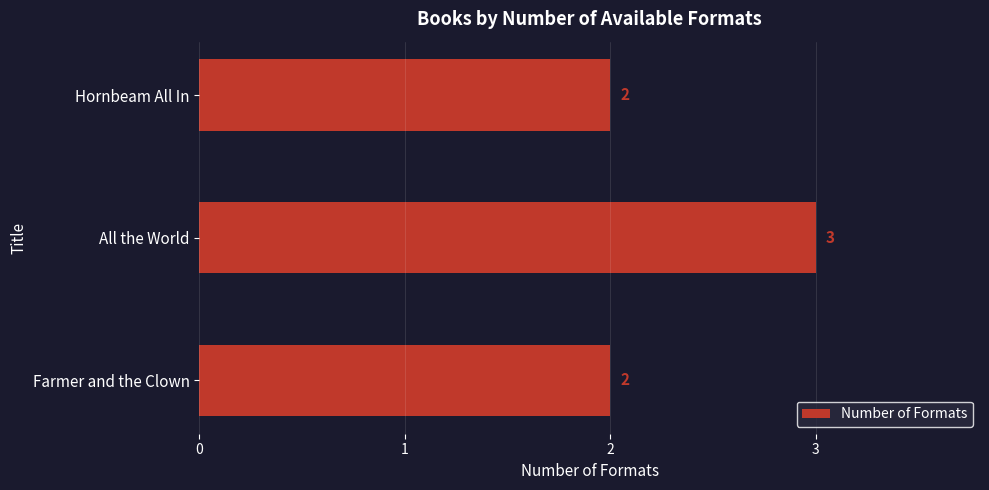

Between All the World and Farmer and the Clown, which is larger?

All the World